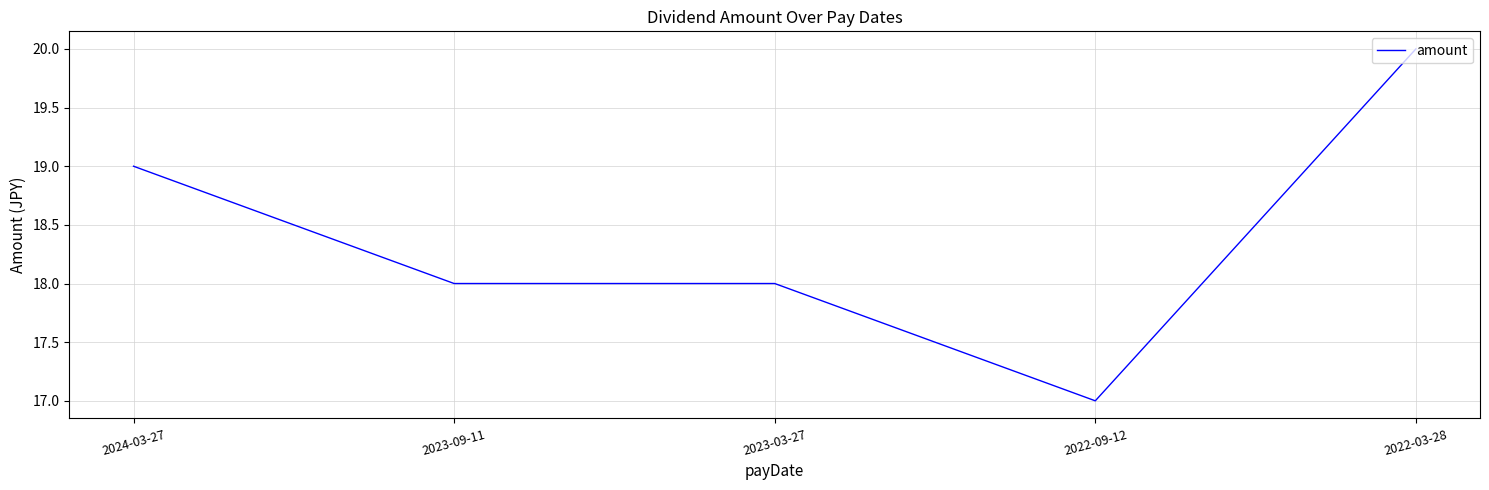

How many series are shown in this chart?

1